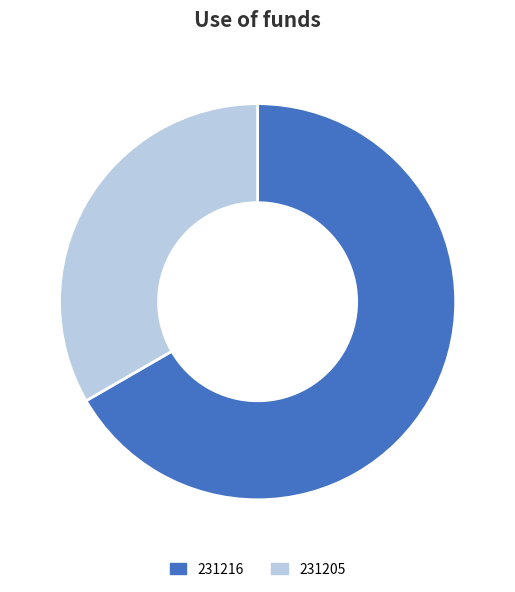

Combined, do 231216 and 231205 account for over 50%?

Yes